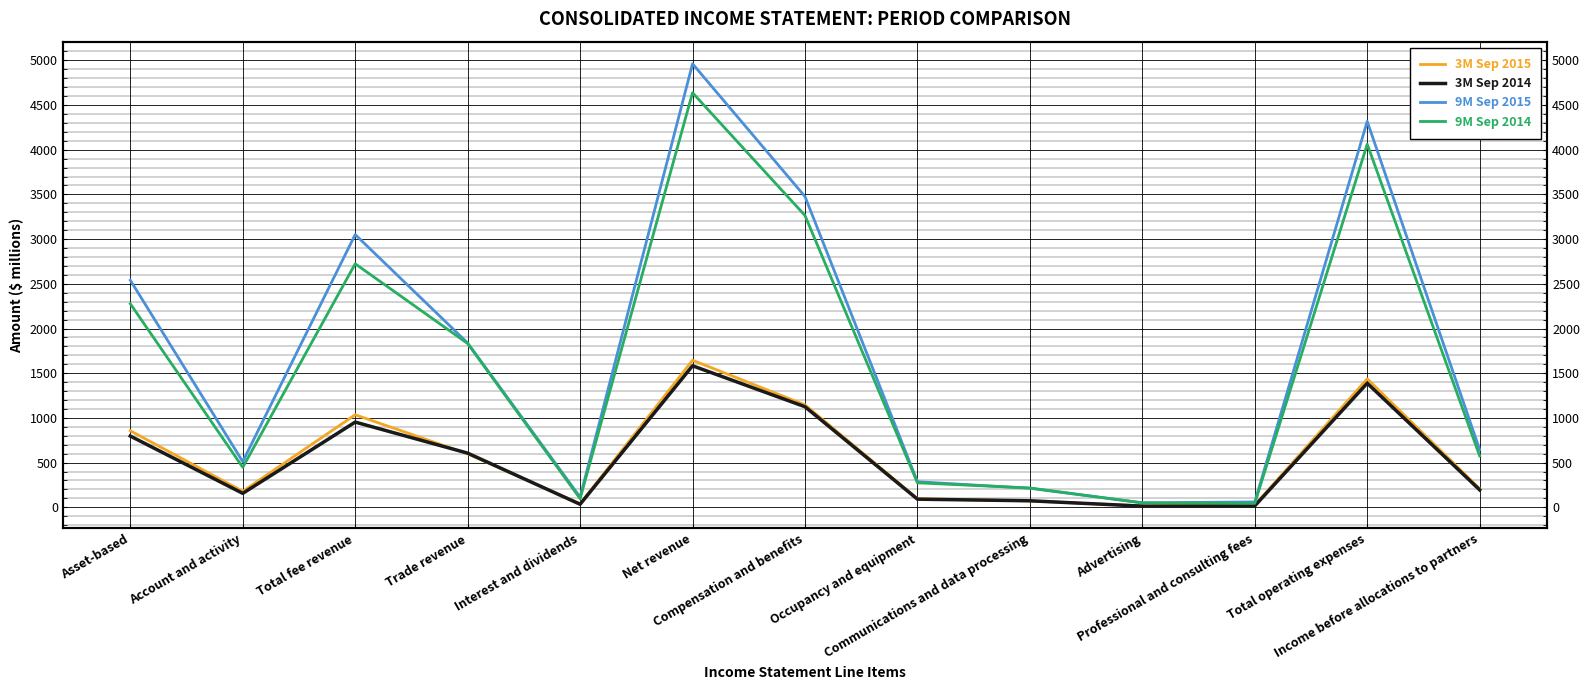

True or false: 3M Sep 2015 has a value of 208 at Income before allocations to partners.

True